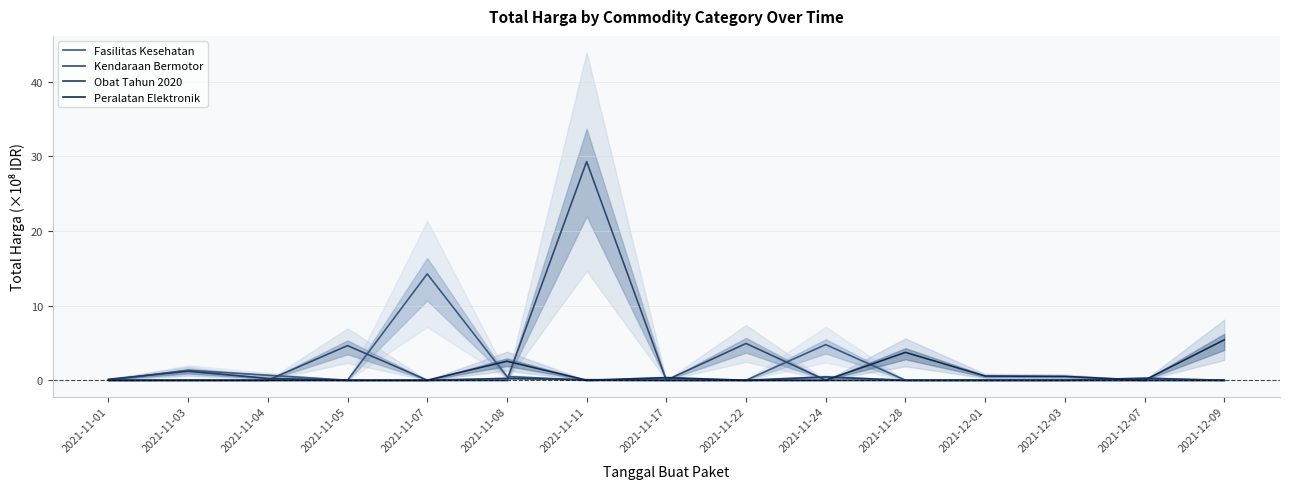

What is the total value across all series at 2021-11-01?

0.1